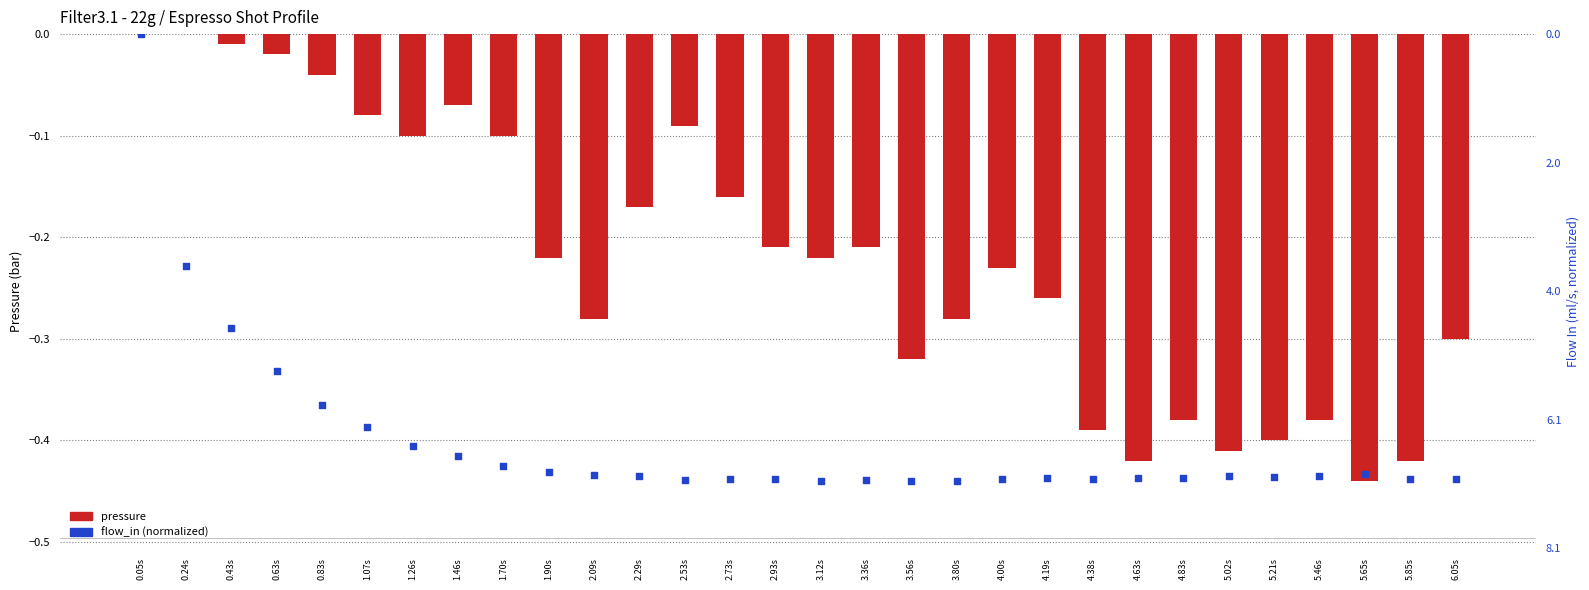

What is the total value across all series at 4.38s?

-0.8